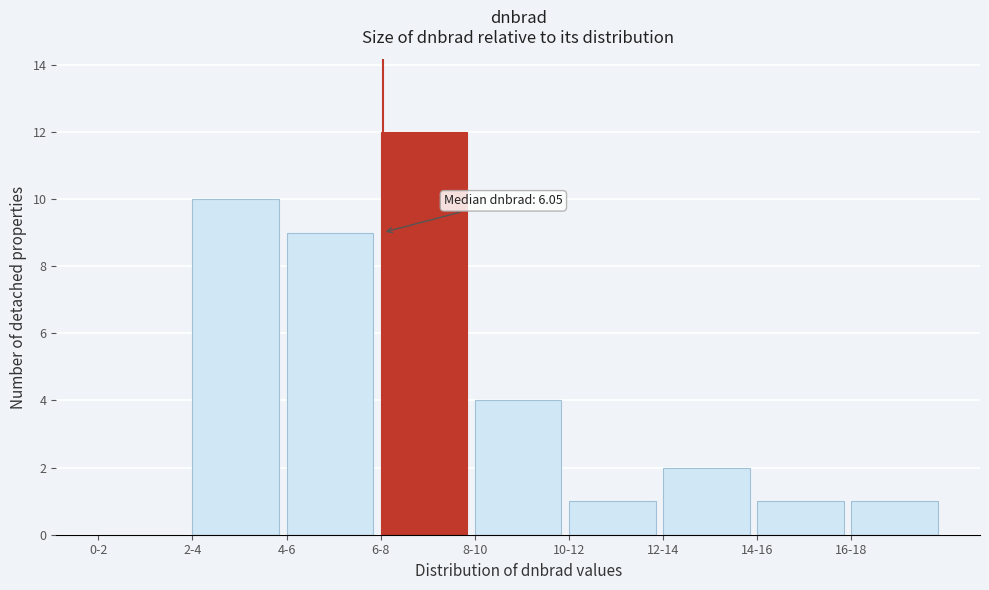

Reading right to left, what are all the values shown in this chart?

16-18=1	14-16=1	12-14=2	10-12=1	8-10=4	6-8=12	4-6=9	2-4=10	0-2=0